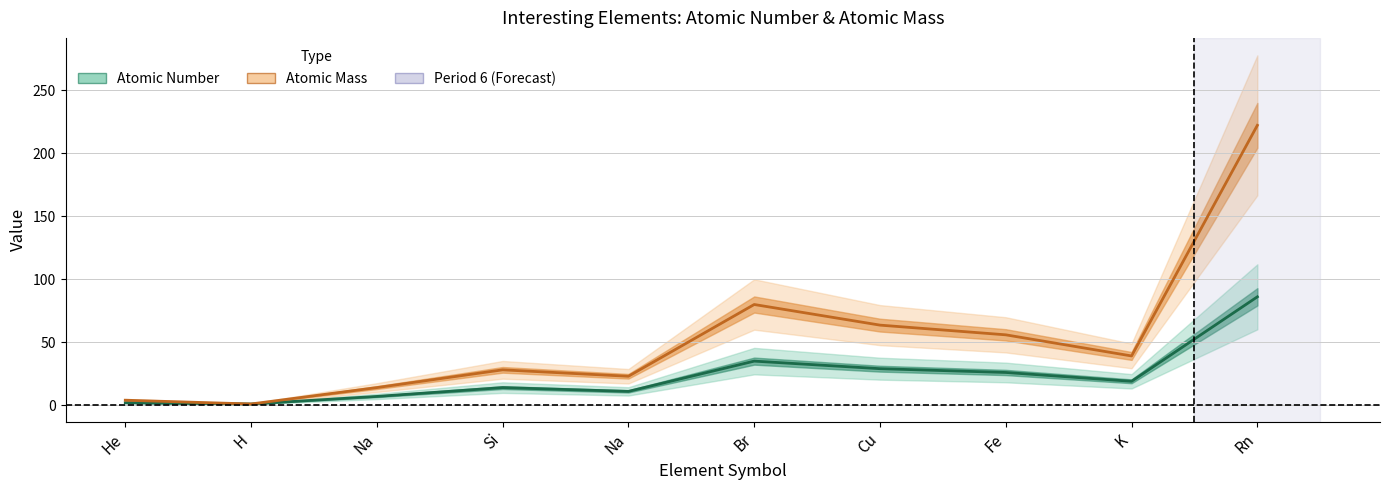

True or false: Atomic Number and Atomic Mass cross at least once.

False